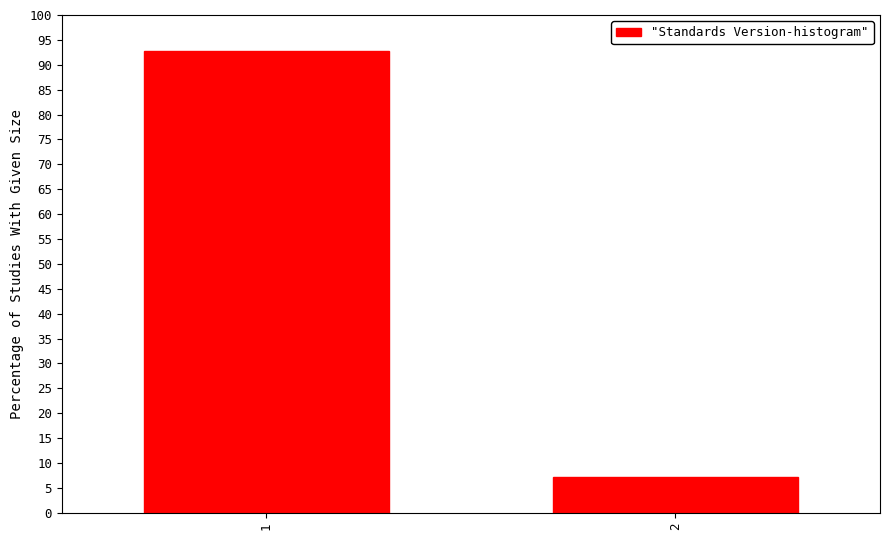

Reading right to left, transcribe all the data shown in this chart.

2=7.3	1=92.7